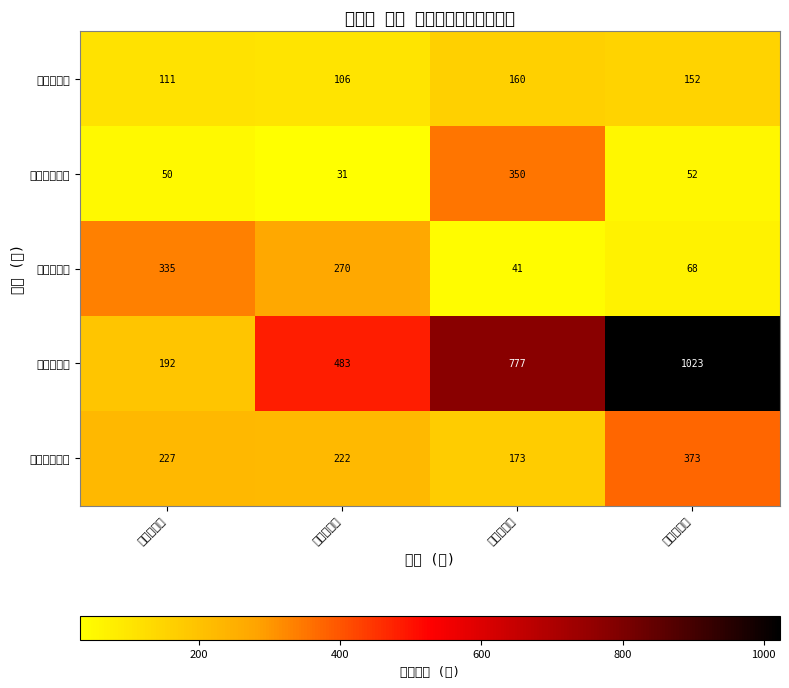

Count the number of data series in this chart.

5